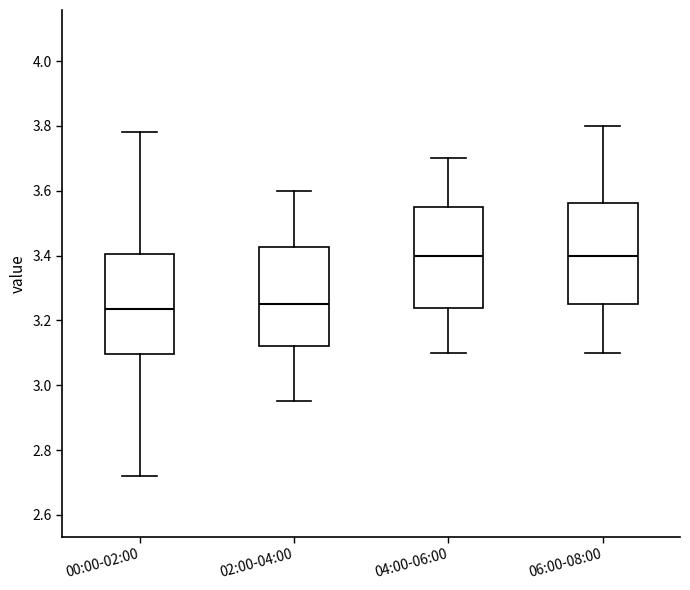

Where does the lower whisker of the box for 02:00-04:00 end on the y-axis? The values are not printed on the chart, so give them approximately, as read against the axis.

2.96